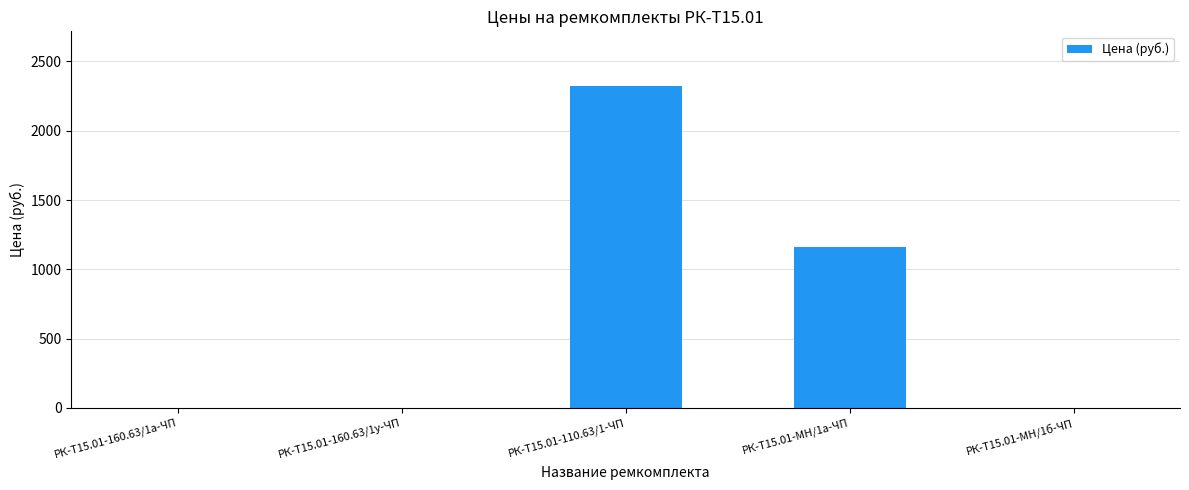

What is the change in value from РК-Т15.01-110.63/1-ЧП to РК-Т15.01-МН/1а-ЧП?

-1157.7